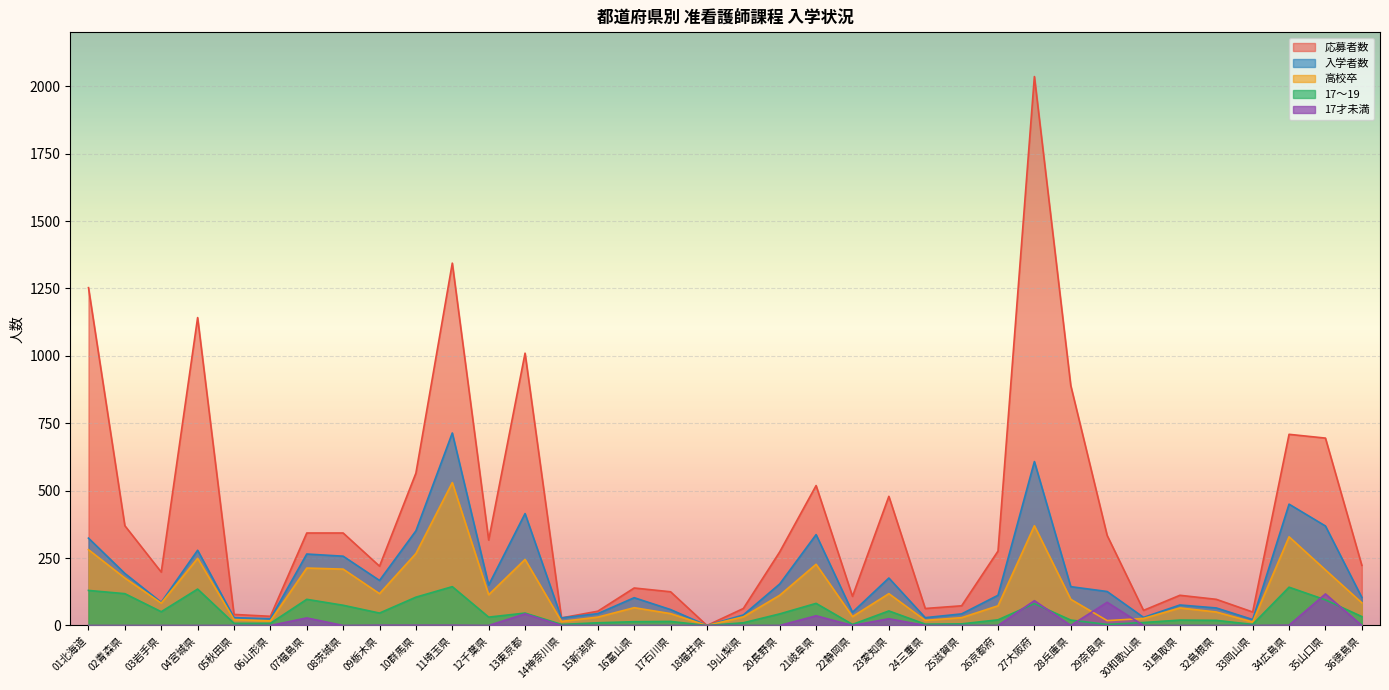

What are all the series names shown in the legend?

応募者数, 入学者数, 高校卒, 17～19, 17才未満